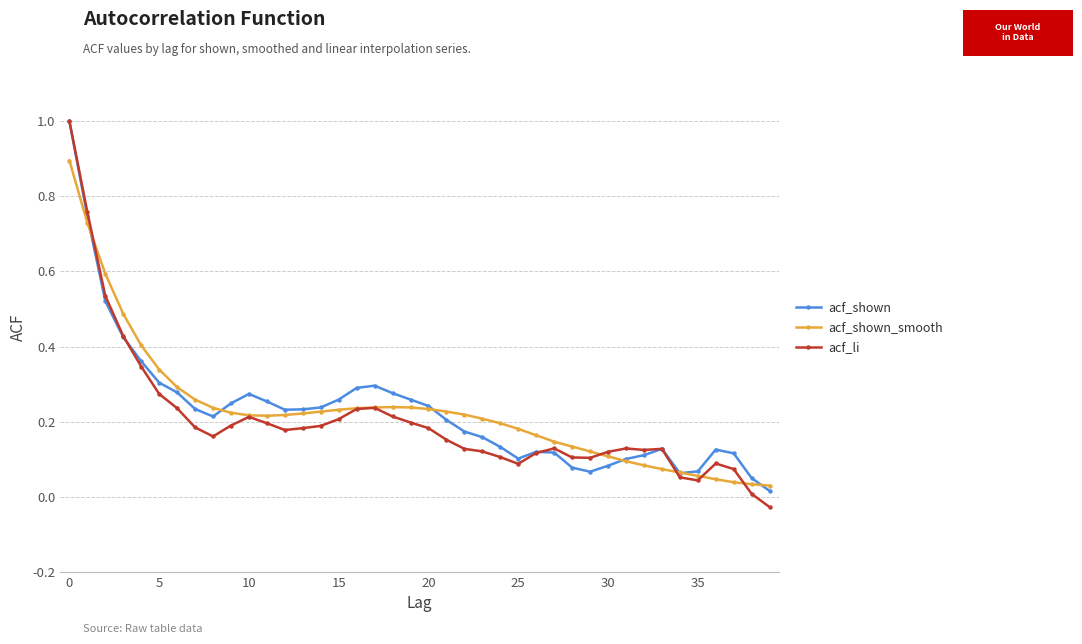

Which series has the widest spread of values?

acf_li